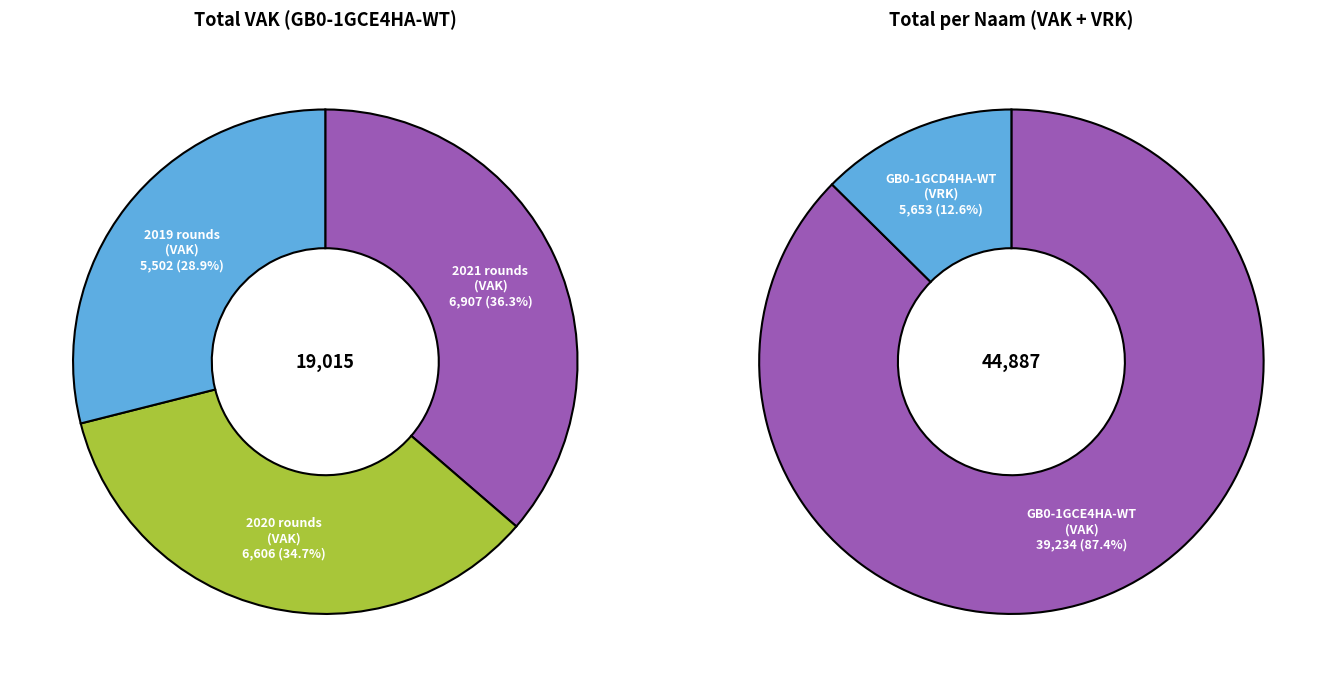

Is 2019 1ste aanpassing – goedgekeurd the majority of the pie?

No